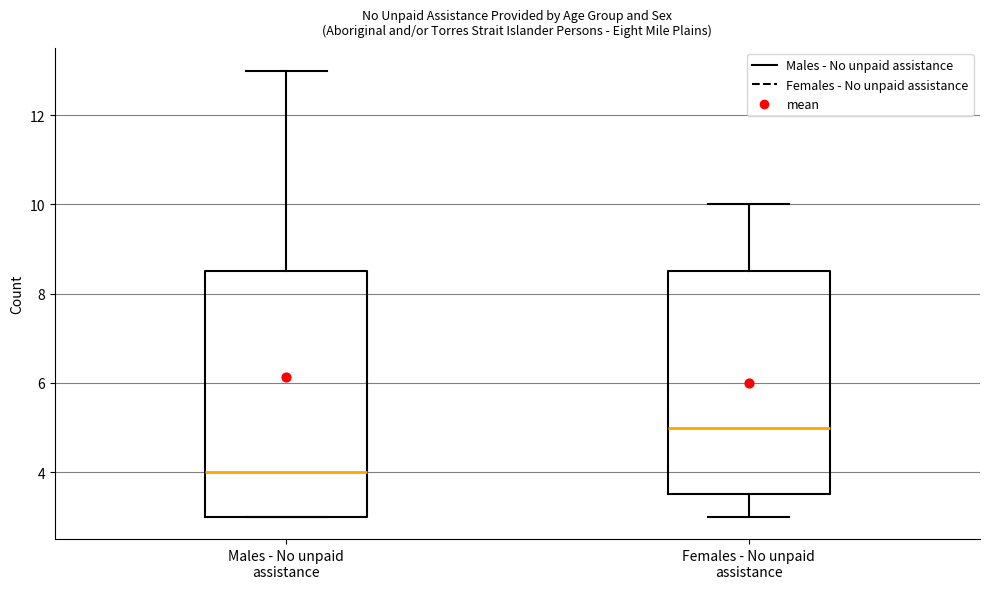

Which box's median line is the lowest?

Males - No unpaid assistance